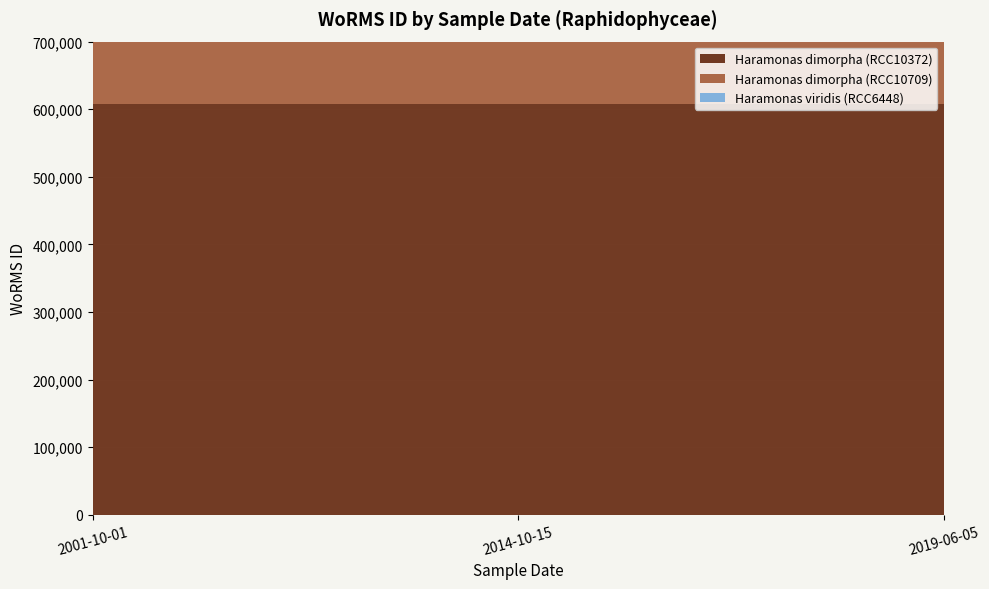

Reading left to right, what are all the values shown in this chart?

Haramonas dimorpha (RCC10372): 608356	608356	608356
Haramonas dimorpha (RCC10709): 608356	608356	608356
Haramonas viridis (RCC6448): 395989	395989	395989